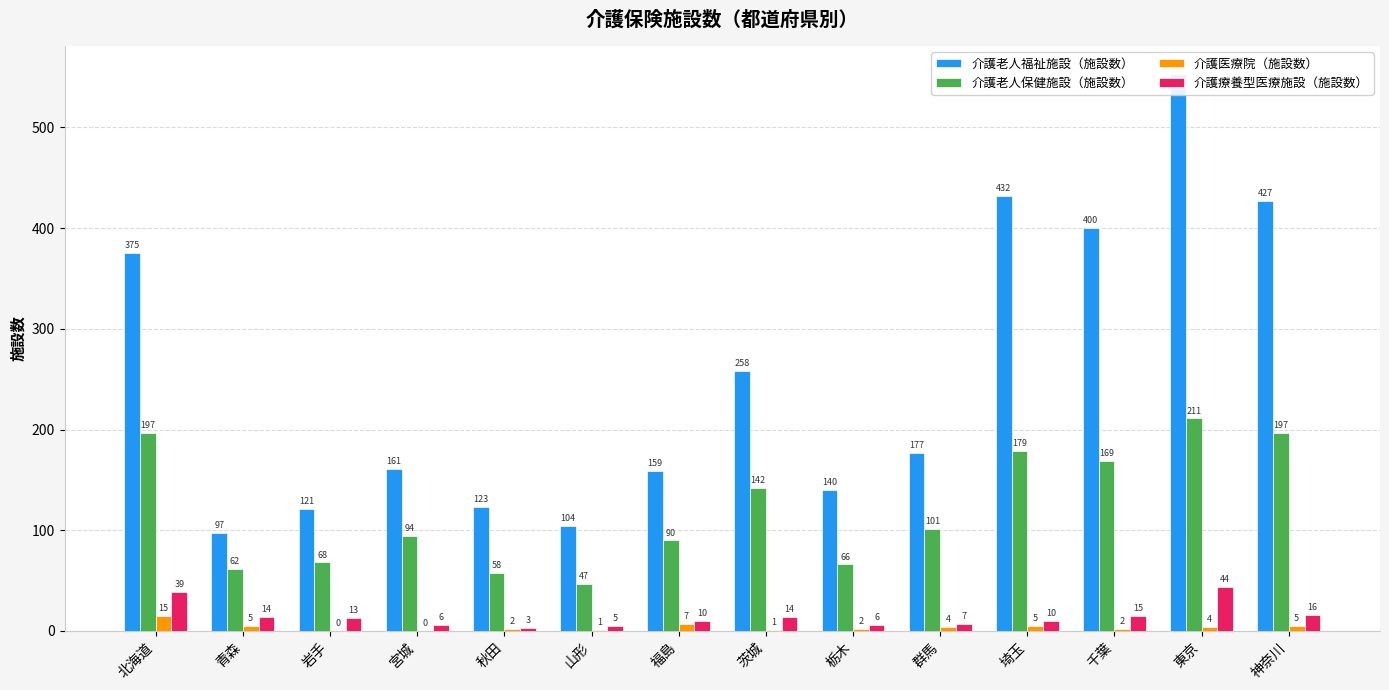

What position from the left is 千葉?

12